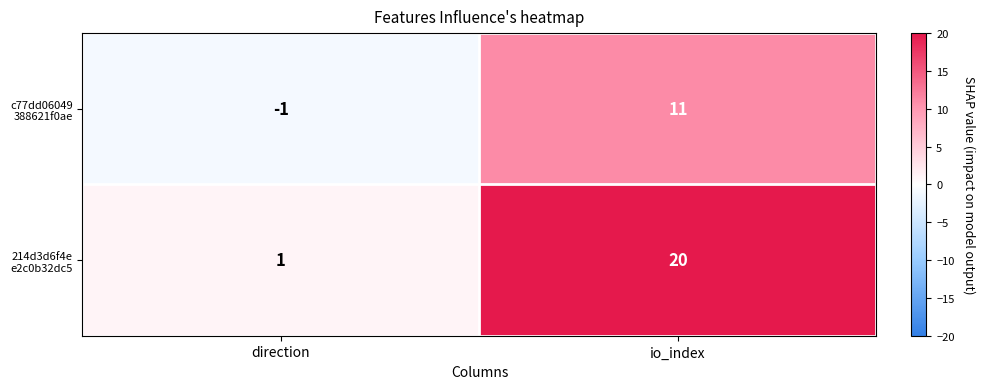

At which category is the sum across all series the highest?

io_index